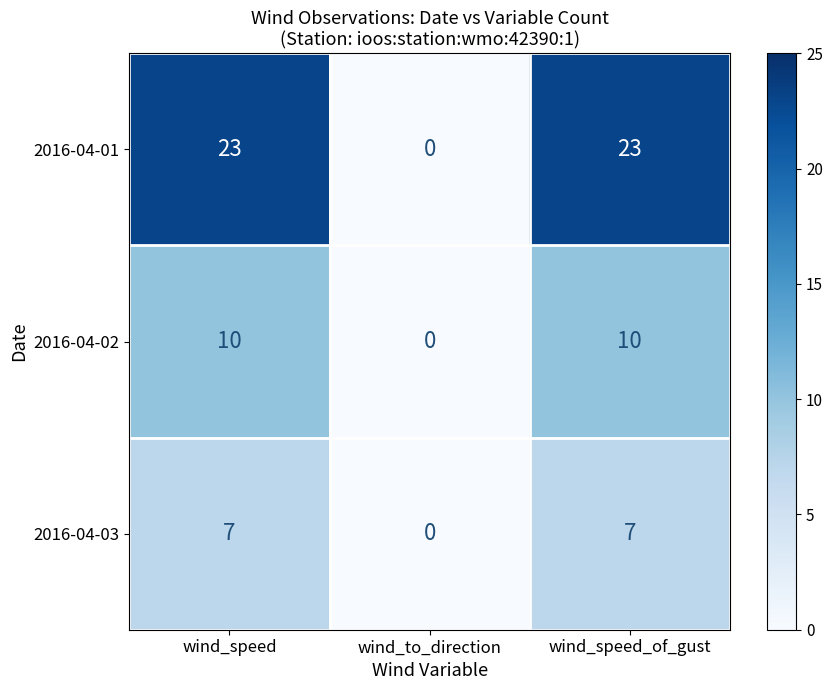

The value of 2016-04-01 at wind_to_direction is 0. True or false?

True